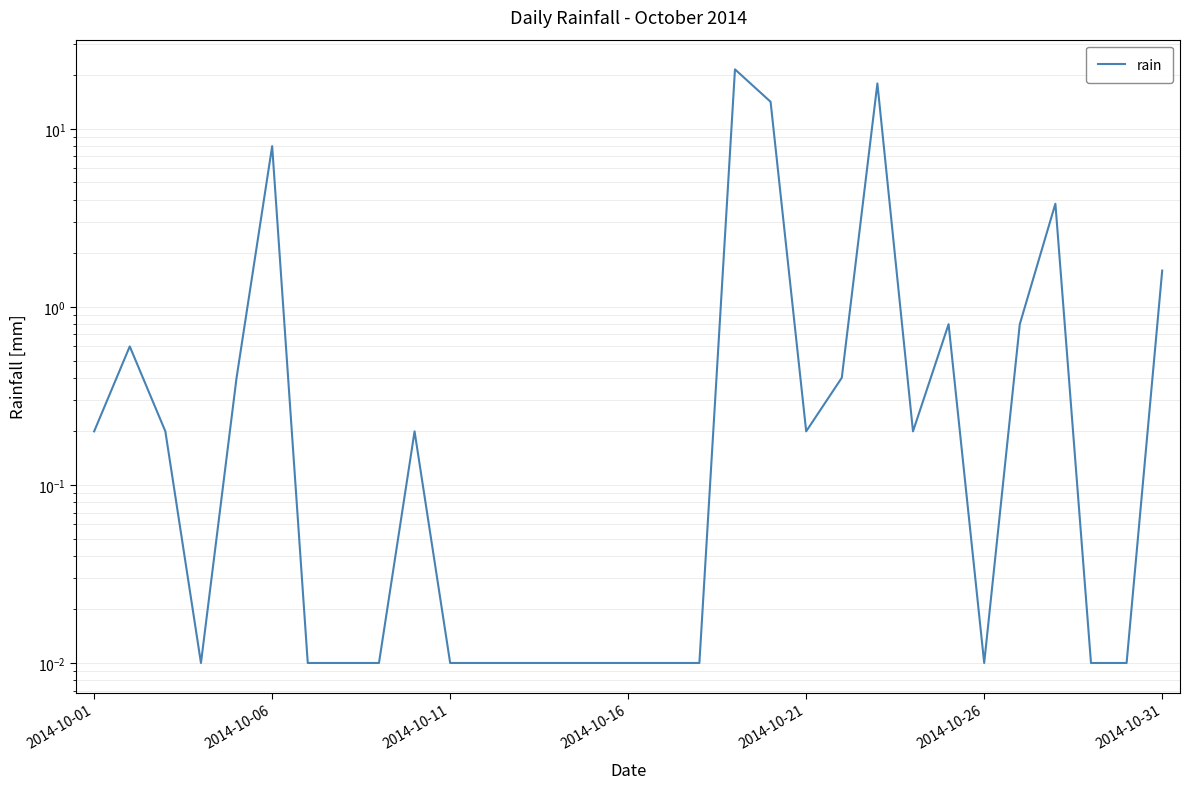

Which has a higher value, 21 or 11?

21